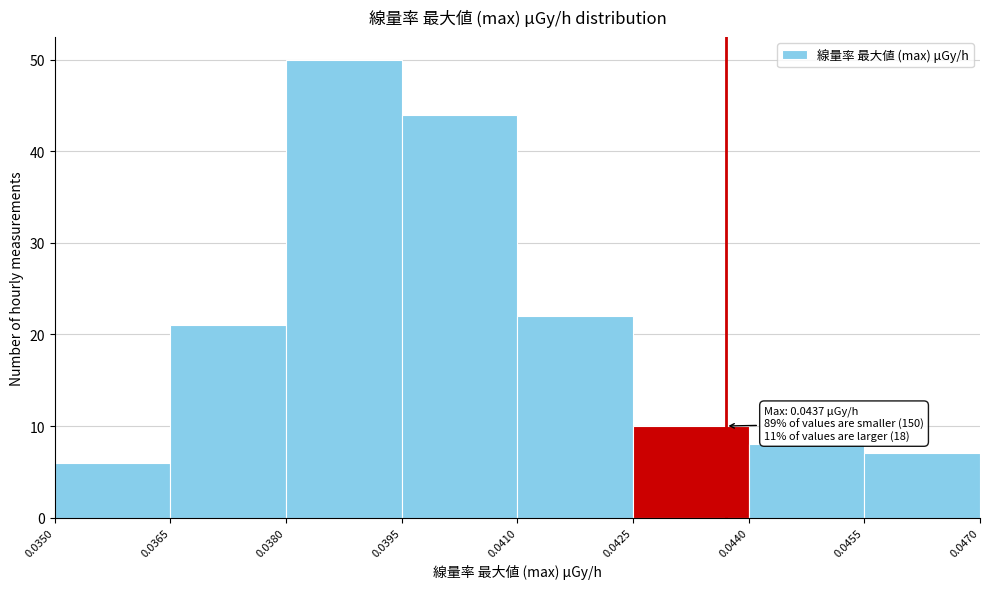

Over which range of the x-axis is the bar tallest?

0.0380 to 0.0395